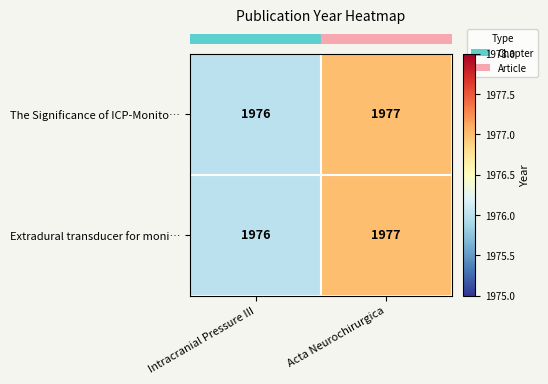

What is the sum of all Extradural transducer for moni… values?

3953